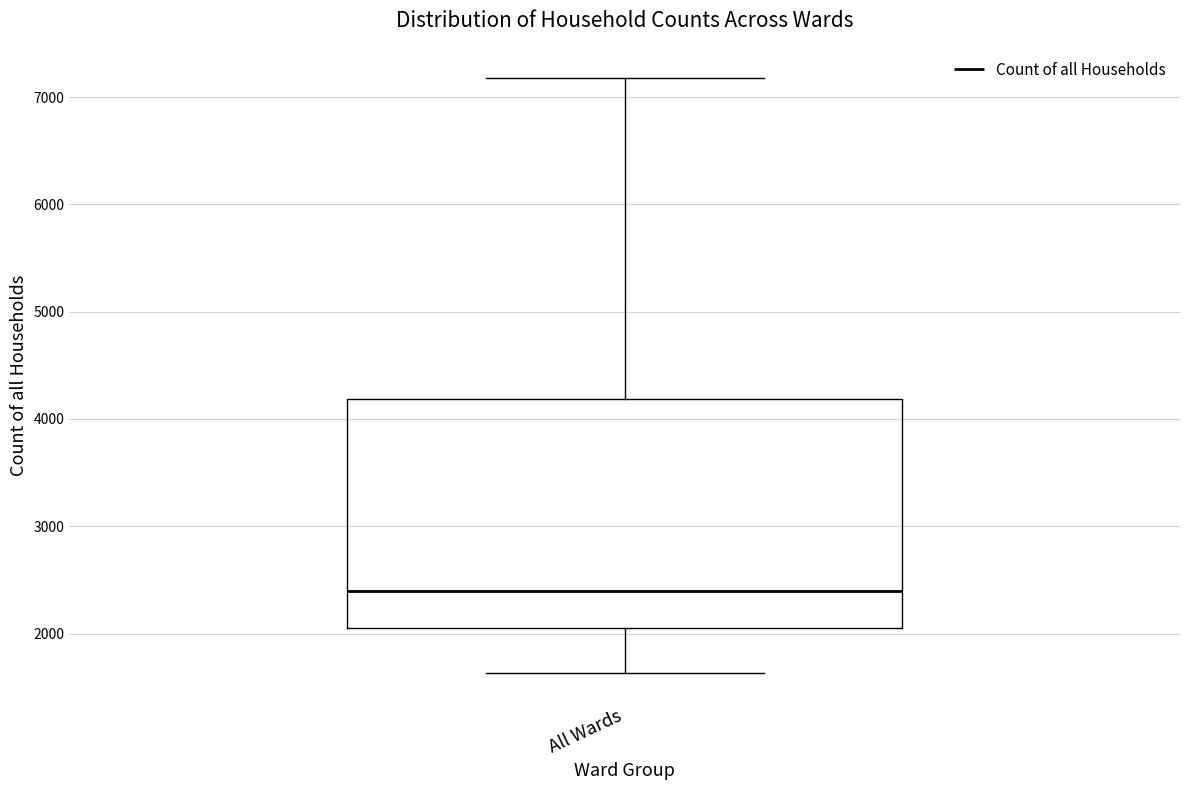

Transcribe this box plot: give where the median line is, the range the box spans, and where the two whiskers end, as read against the y-axis. The values are not printed on the chart, so give them approximately, as read against the axis.

median 2400, box 2000 to 4200, whiskers 1600 to 7200